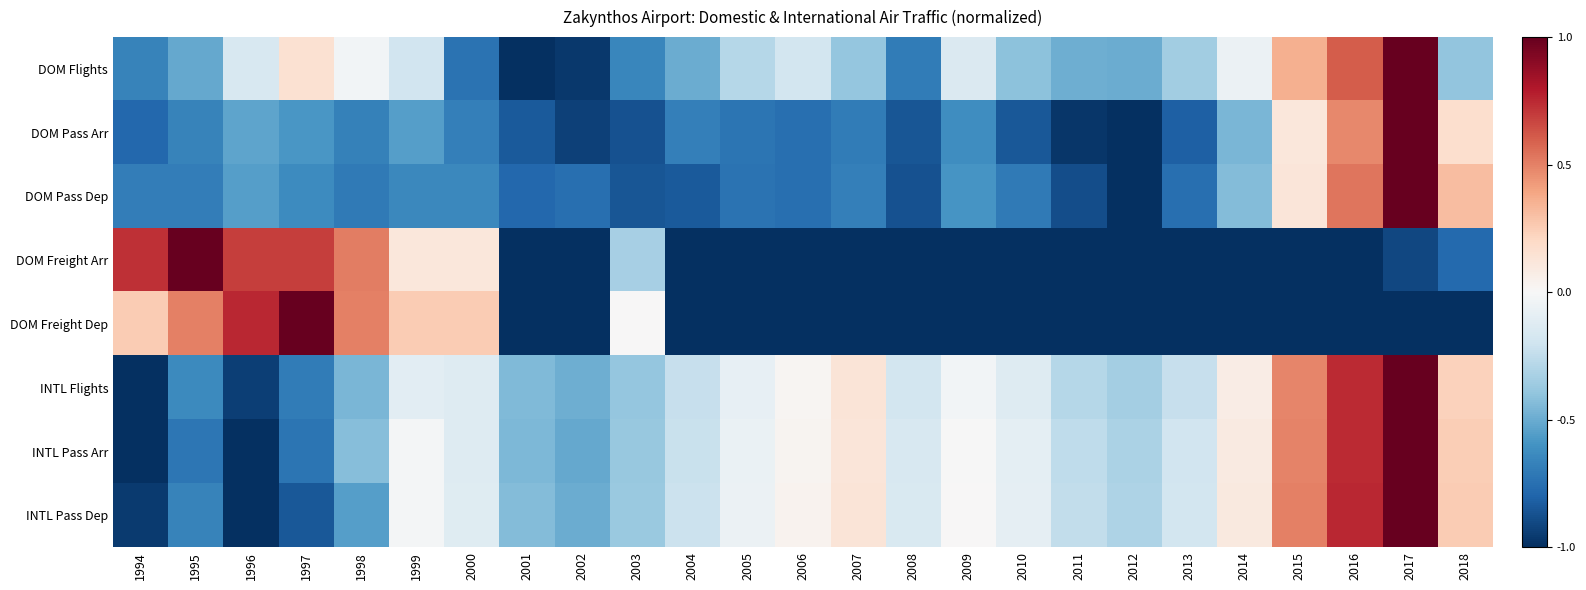

How many distinct data groups are displayed?

8